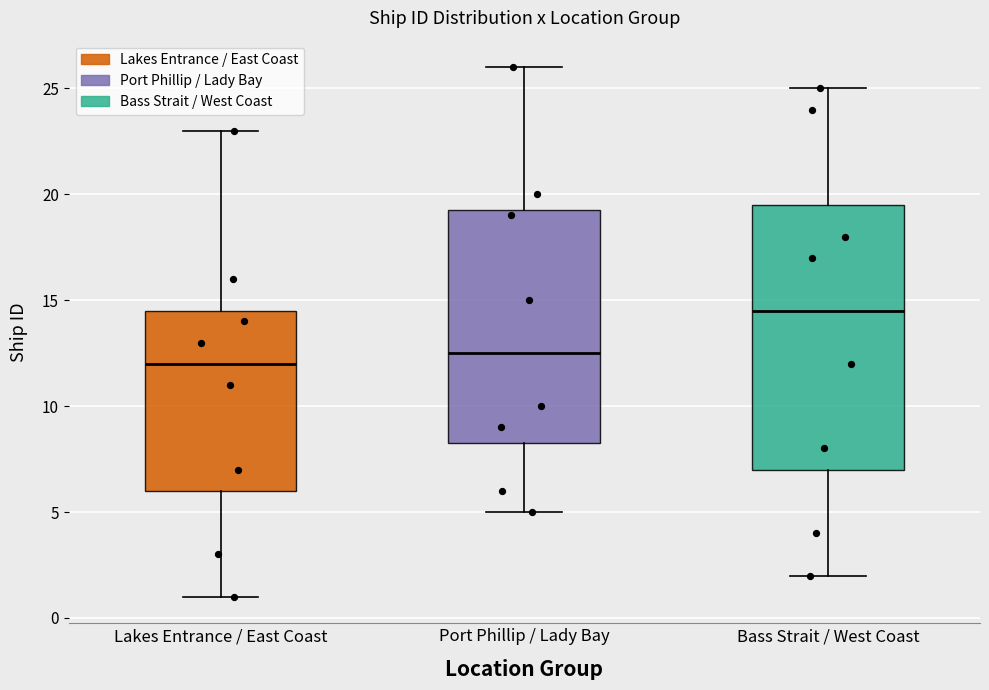

Reading left to right, read every box against the y-axis: the position of its median line, the range the box covers, and the ends of its whiskers. The values are not printed on the chart, so give them approximately, as read against the axis.

Lakes Entrance / East Coast: median 12.0, box 6.0 to 14.5, whiskers 1.0 to 23.0
Port Phillip / Lady Bay: median 12.5, box 8.5 to 19.5, whiskers 5.0 to 26.0
Bass Strait / West Coast: median 14.5, box 7.0 to 19.5, whiskers 2.0 to 25.0